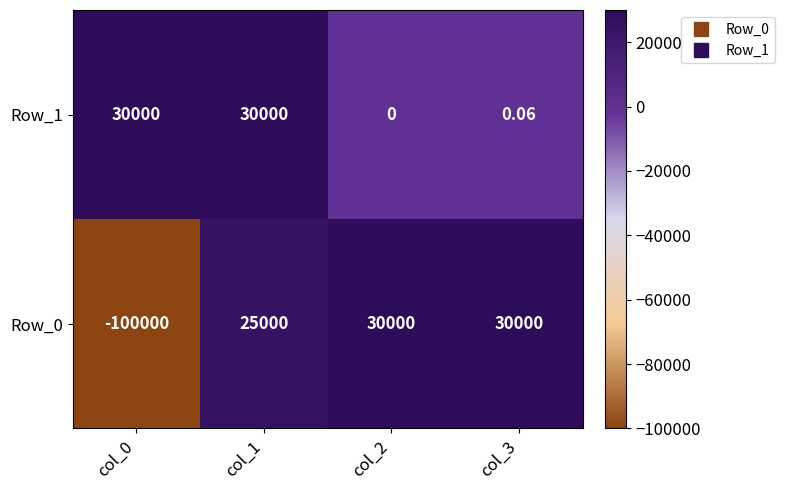

Rank the series at col_1 from lowest to highest value.

Row_0, Row_1